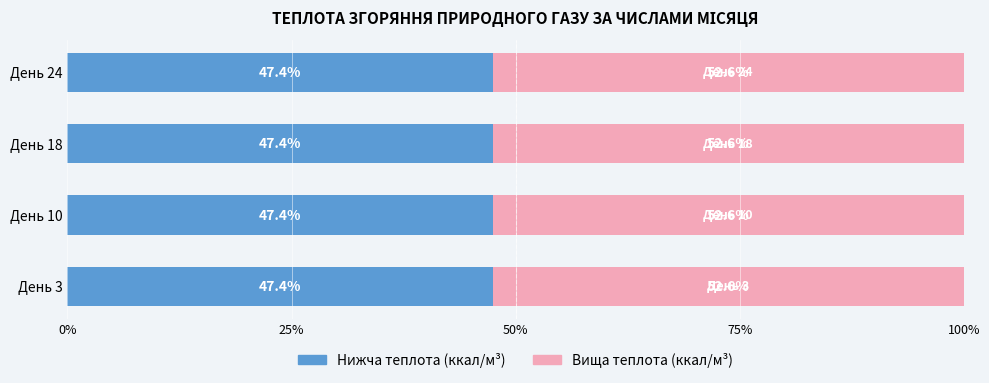

What is the total value across all series at День 3?

100.0